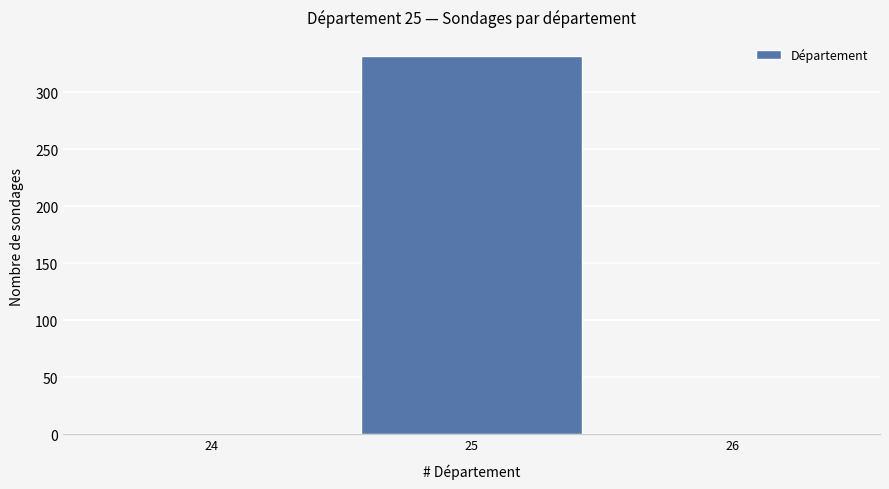

Reading right to left, what are all the values shown in this chart?

26=0	25=332	24=0